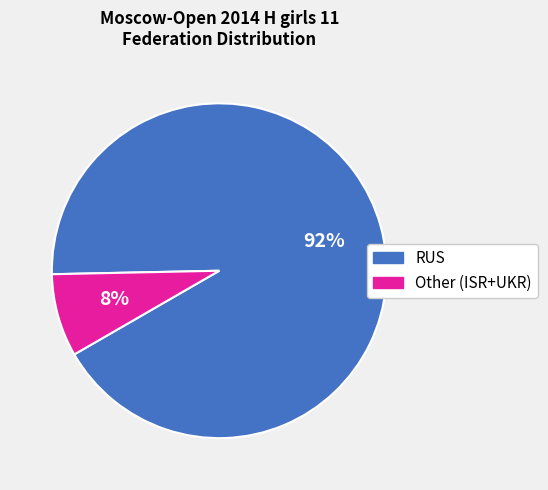

The RUS slice represents 83% of the pie. True or false?

False